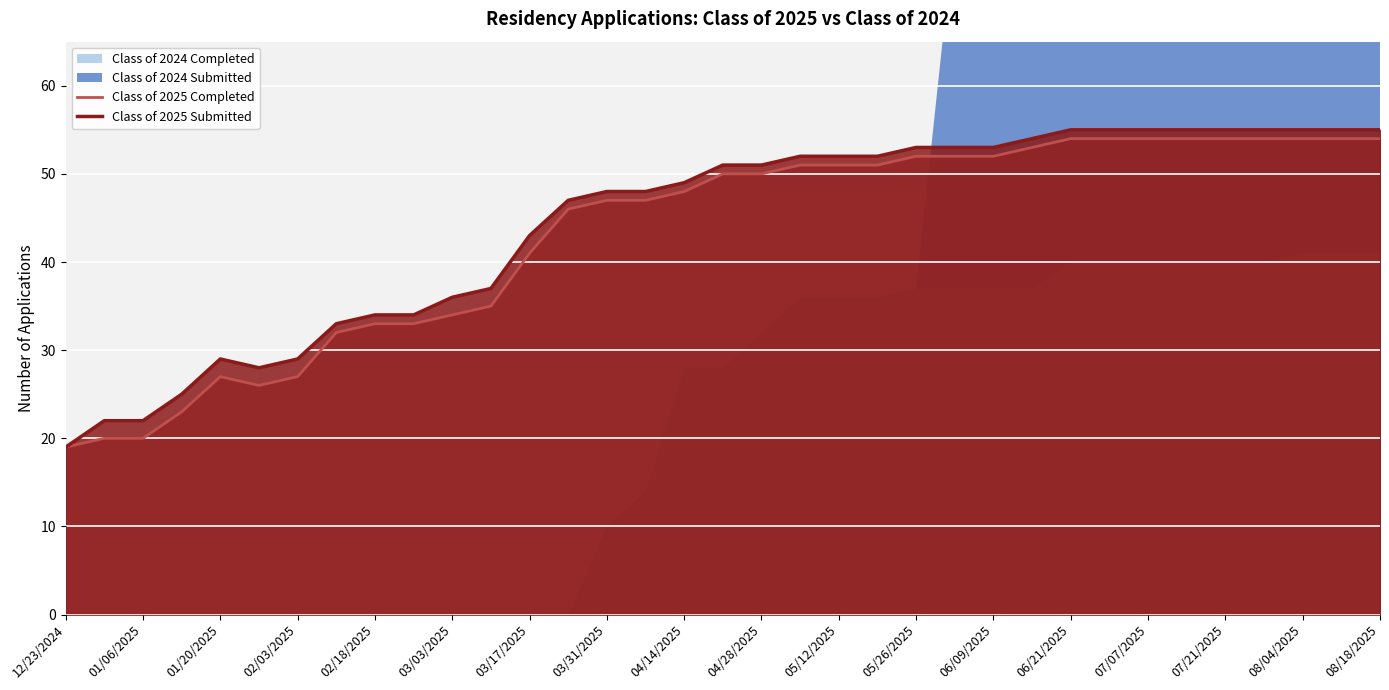

Is it true that Class of 2025 Submitted equals 97 at 06/21/2025?

False